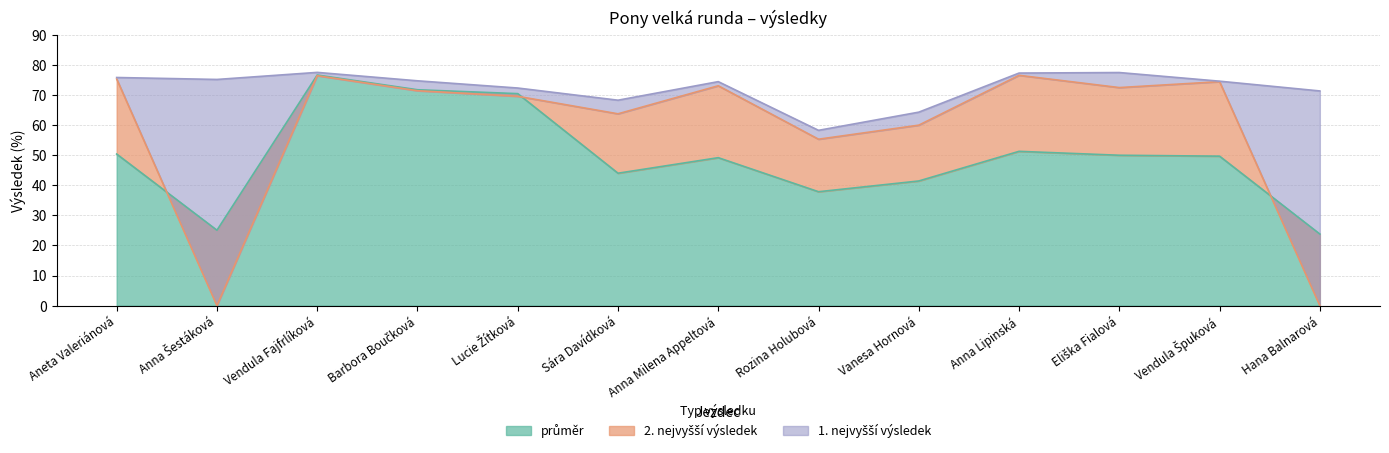

What are all the series names shown in the legend?

1. nejvyšší výsledek, 2. nejvyšší výsledek, průměr